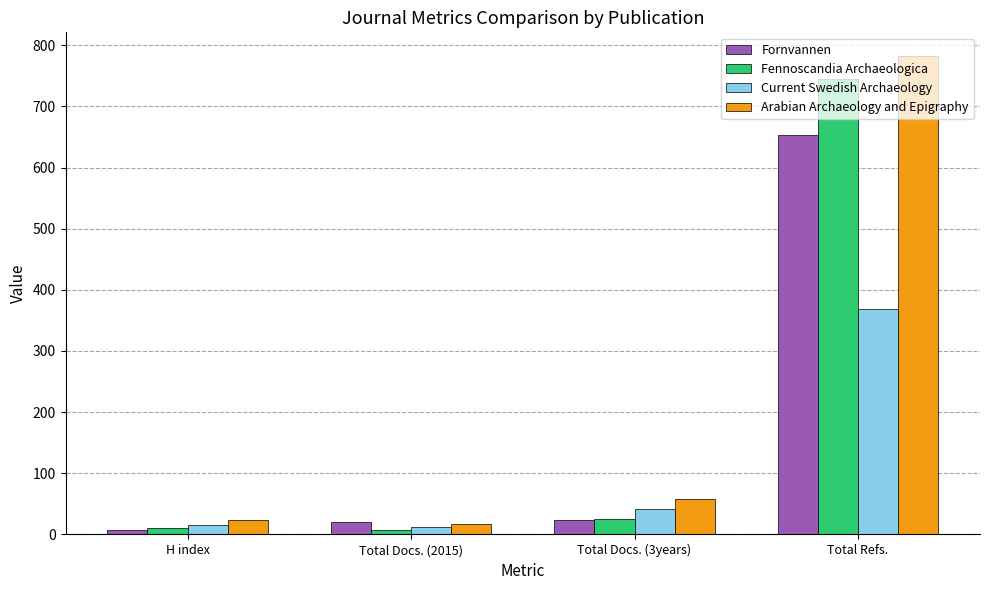

Where is Arabian Archaeology and Epigraphy nearest to the value 399?

Total Docs. (3years)